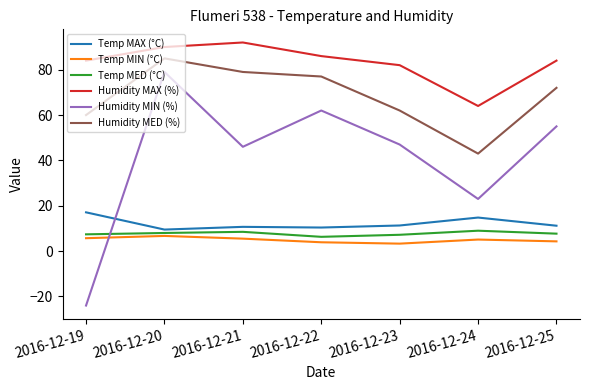

Rank the series at 2016-12-24 from lowest to highest value.

Temp MIN (°C), Temp MED (°C), Temp MAX (°C), Humidity MIN (%), Humidity MED (%), Humidity MAX (%)